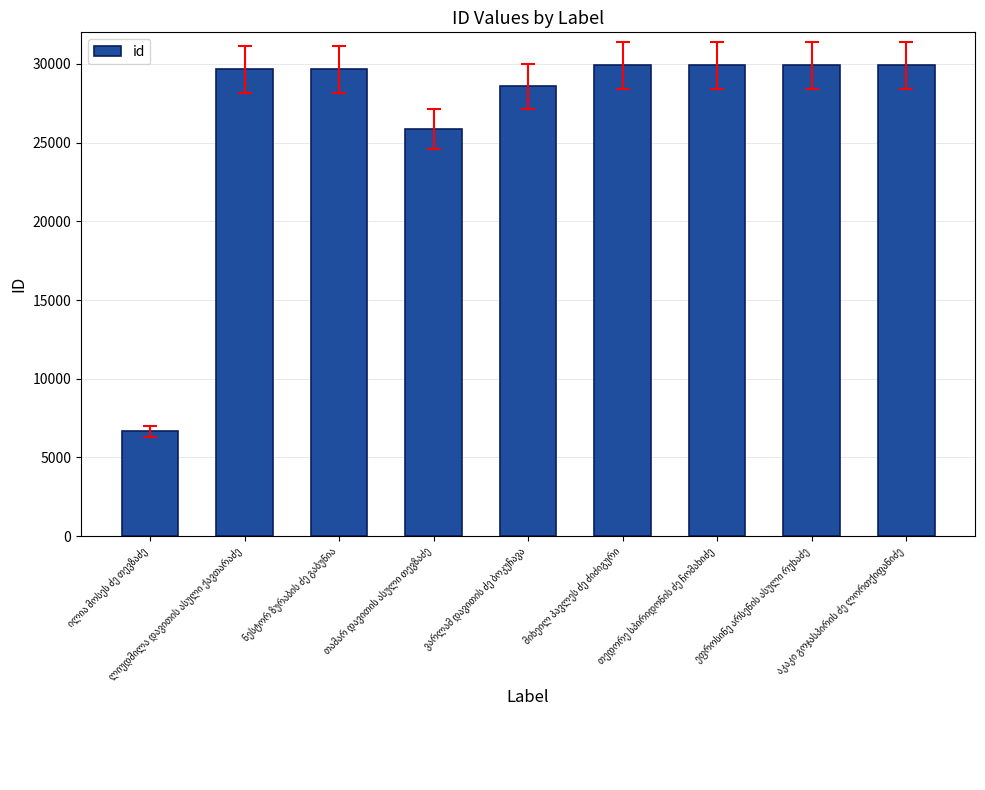

What is the minimum value shown in the chart?

6655